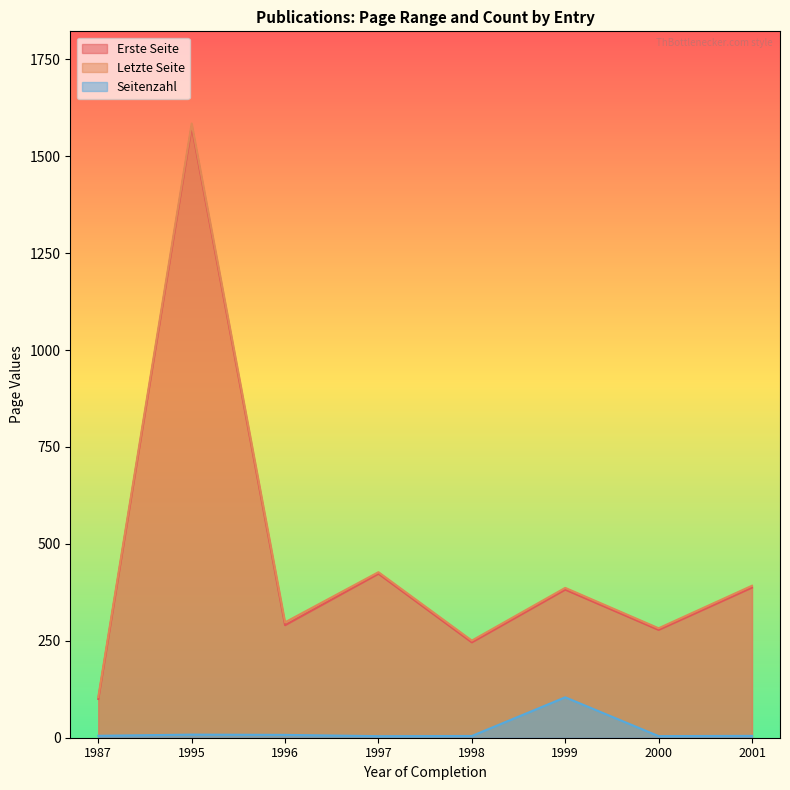

Which series has the widest spread of values?

Letzte Seite